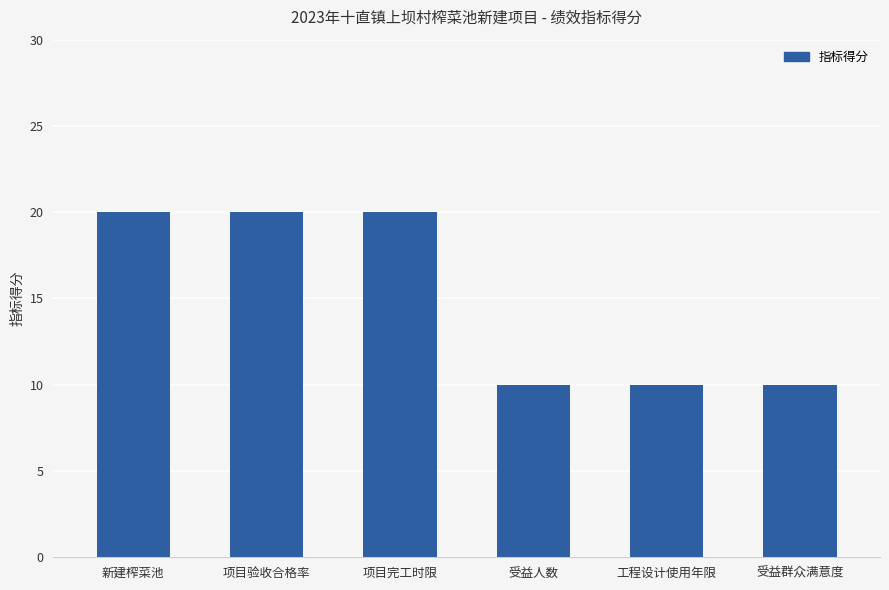

What is the difference between the maximum and second lowest values?

10